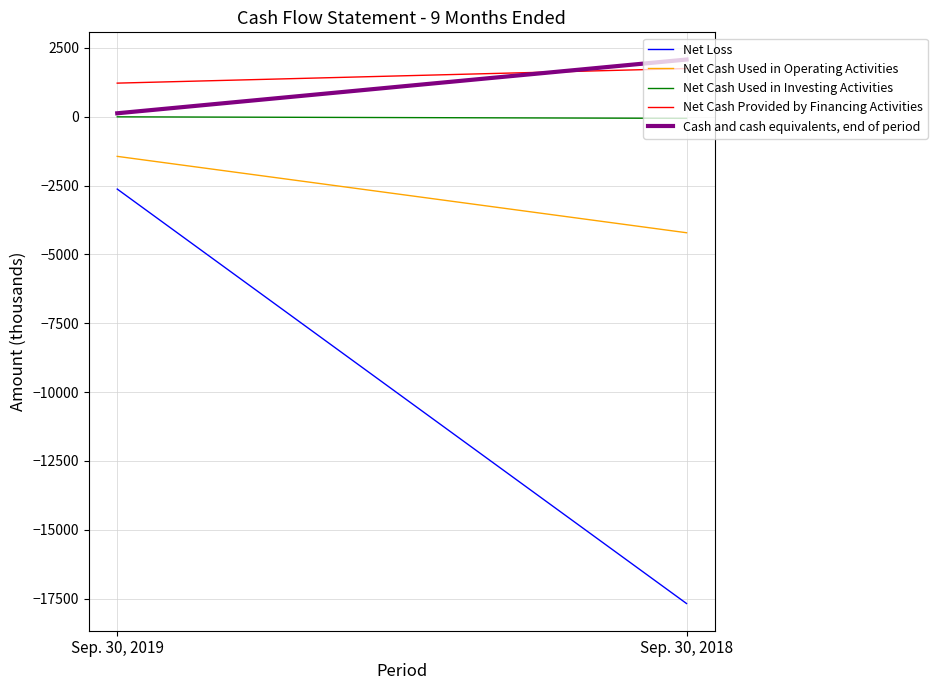

What is the average value of the Cash and cash equivalents, end of period series?

1105